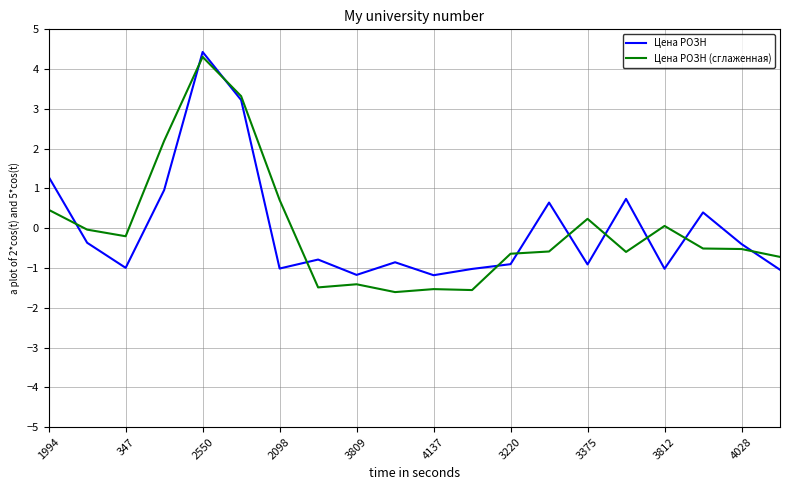

What is the minimum value for Цена РОЗН (сглаженная)?

-1.6